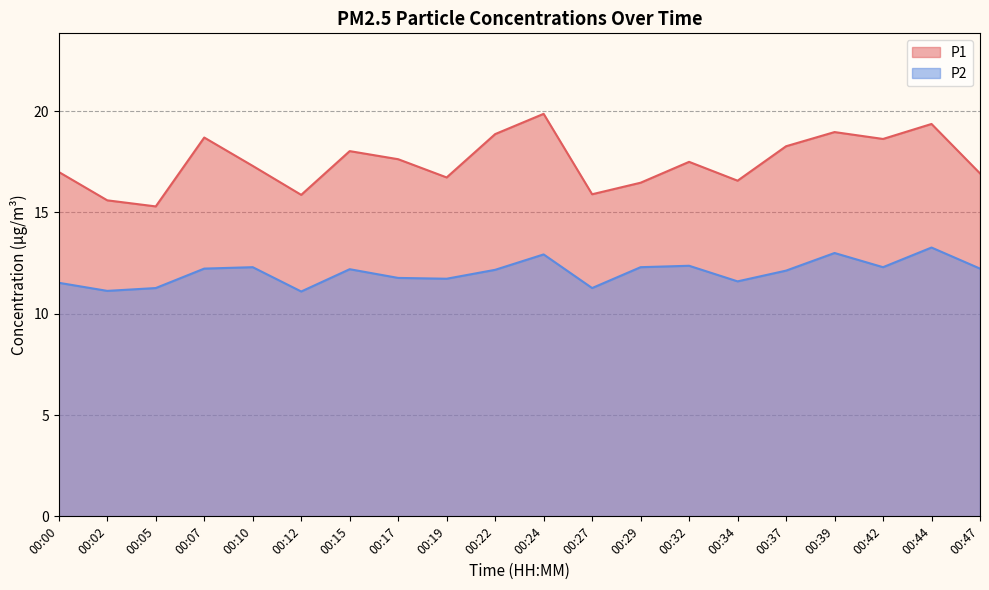

What value does the P1 series have at 00:22?

18.9